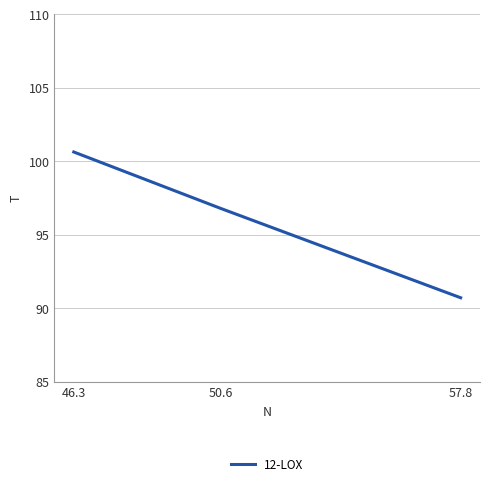

What is the ratio of the value at 57.8 to the value at 46.3?

0.9